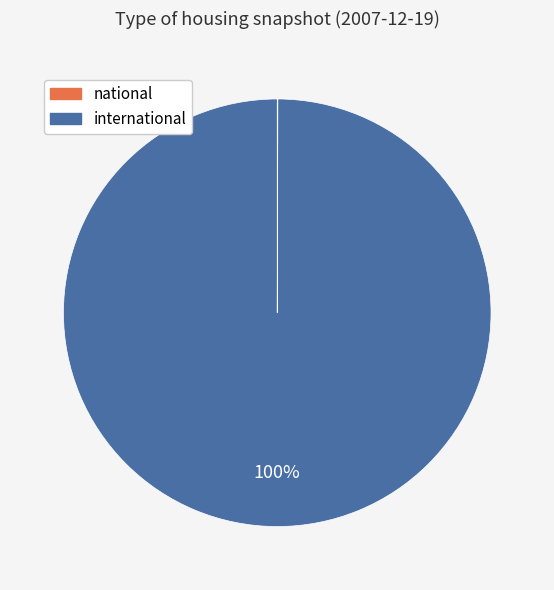

To the nearest percent, what is the difference between the largest and smallest slice percentages?

100%